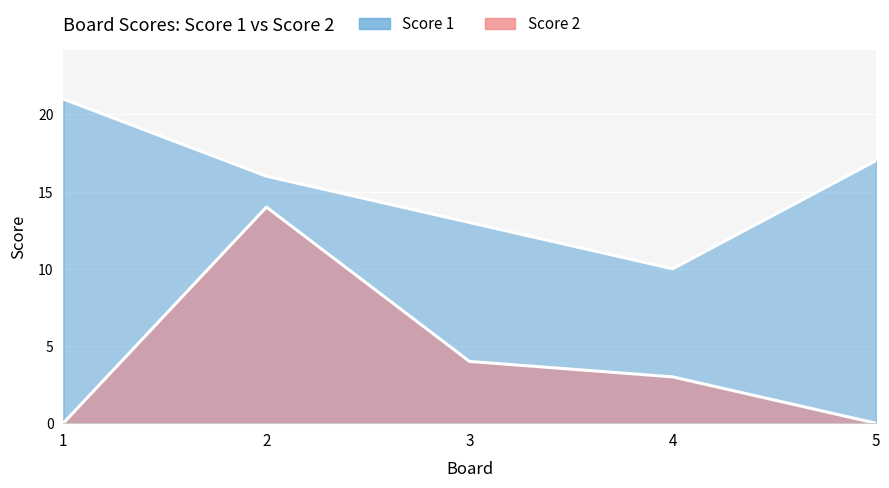

In Score 1, how many points are lower than both neighbors (excluding endpoints)?

1